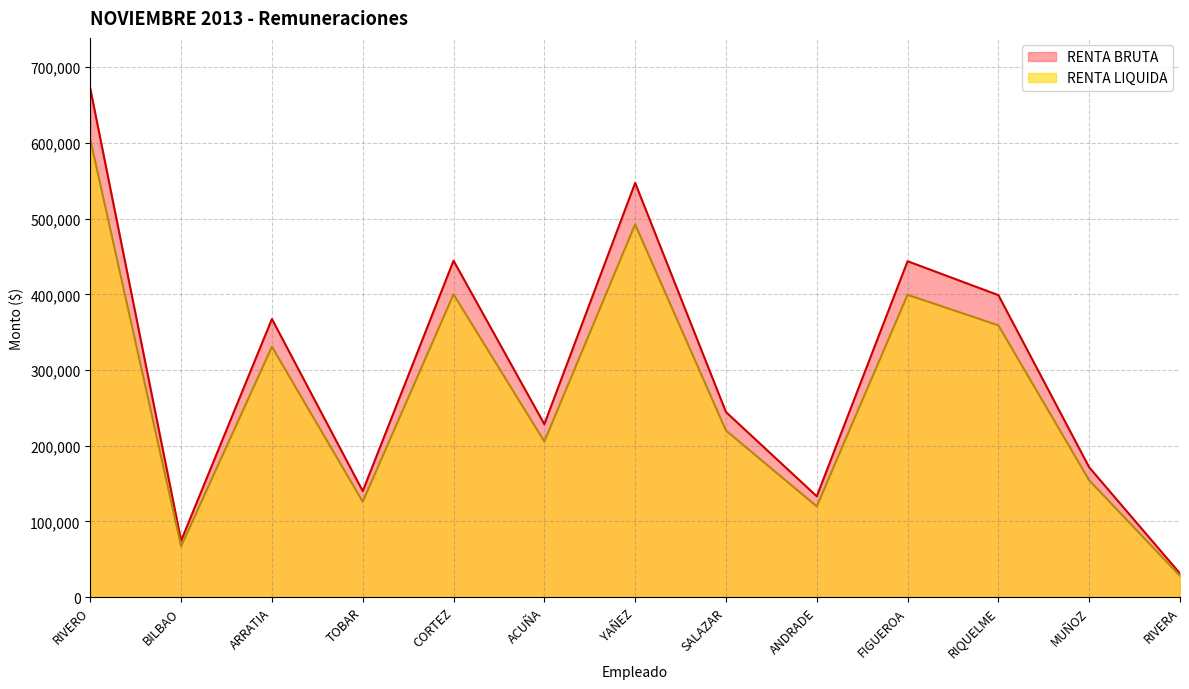

Reading right to left, what are all the values shown in this chart?

RENTA BRUTA: RIVERA=31112	MUÑOZ=171380	RIQUELME=398876	FIGUEROA=443733	ANDRADE=133110	SALAZAR=244444	YAÑEZ=547230	ACUÑA=228360	CORTEZ=444444	TOBAR=140000	ARRATIA=367424	BILBAO=74471	RIVERO=671647
RENTA LIQUIDA: RIVERA=28001	MUÑOZ=154242	RIQUELME=358988	FIGUEROA=399360	ANDRADE=119799	SALAZAR=220000	YAÑEZ=492507	ACUÑA=205524	CORTEZ=400000	TOBAR=126000	ARRATIA=330682	BILBAO=67024	RIVERO=604482